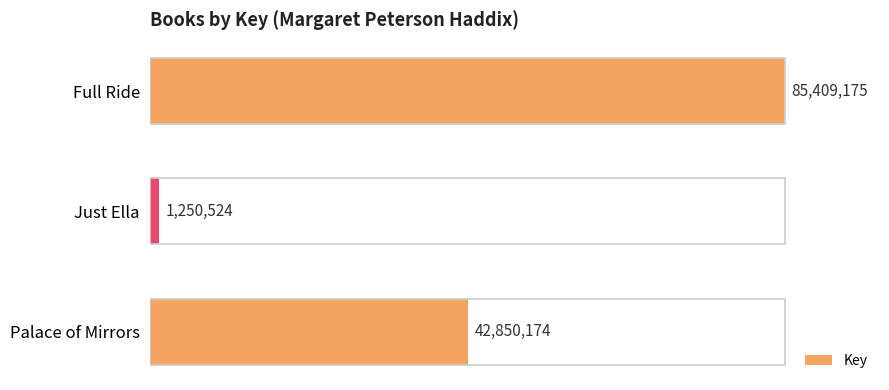

What is the change in value from Just Ella to Full Ride?

+84158651